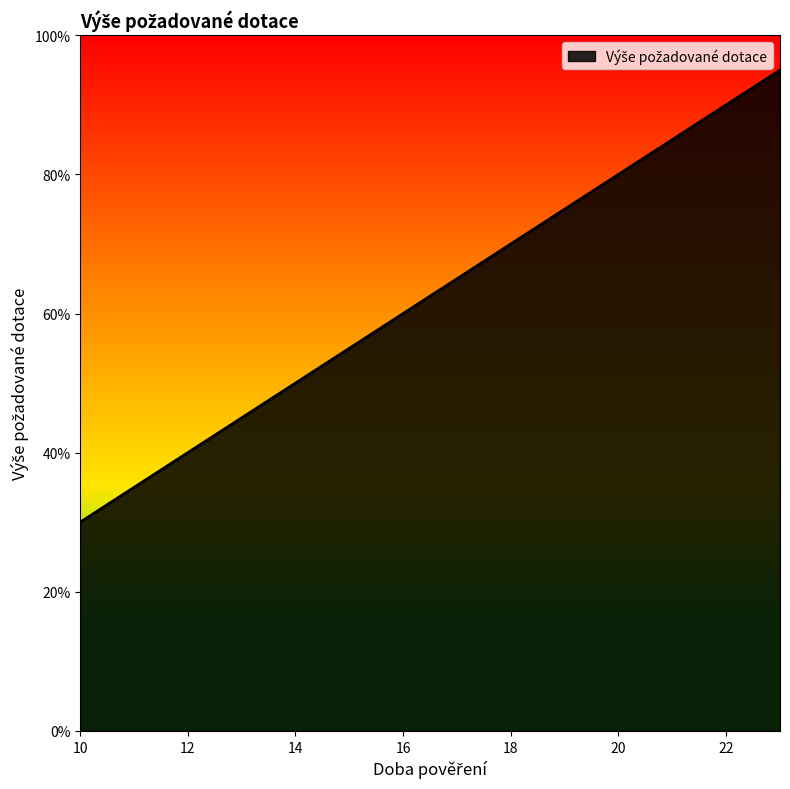

Reading right to left, extract all data points from this chart.

0.9	0.9	0.8	0.8	0.8	0.7	0.7	0.6	0.6	0.5	0.5	0.4	0.3	0.3